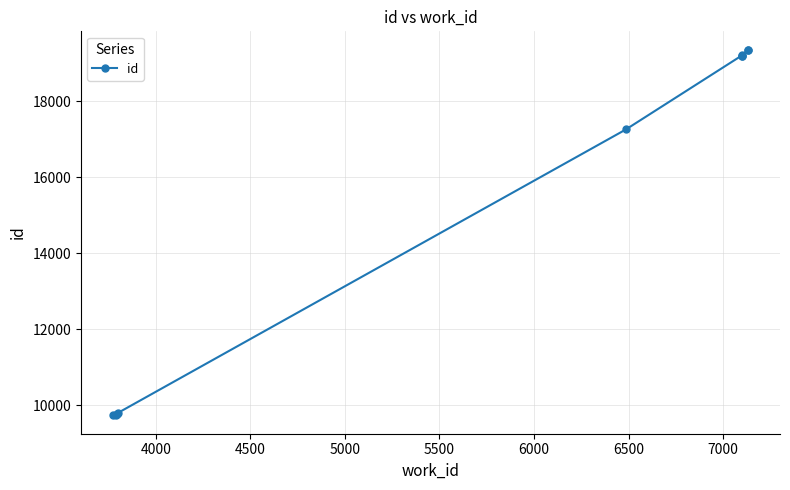

What is the difference between the maximum and second lowest values?

9602